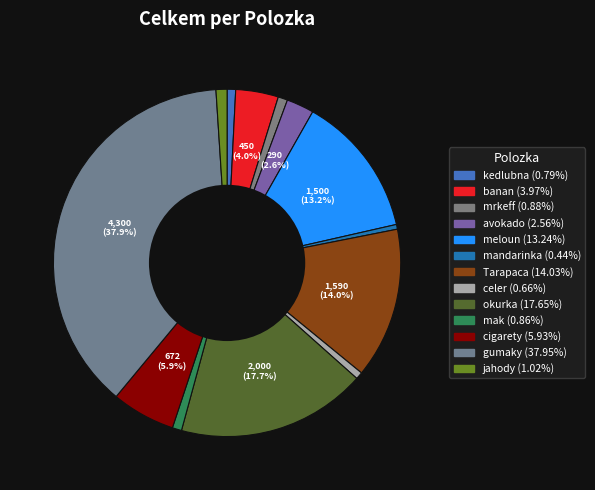

How many segments does this pie chart have?

13